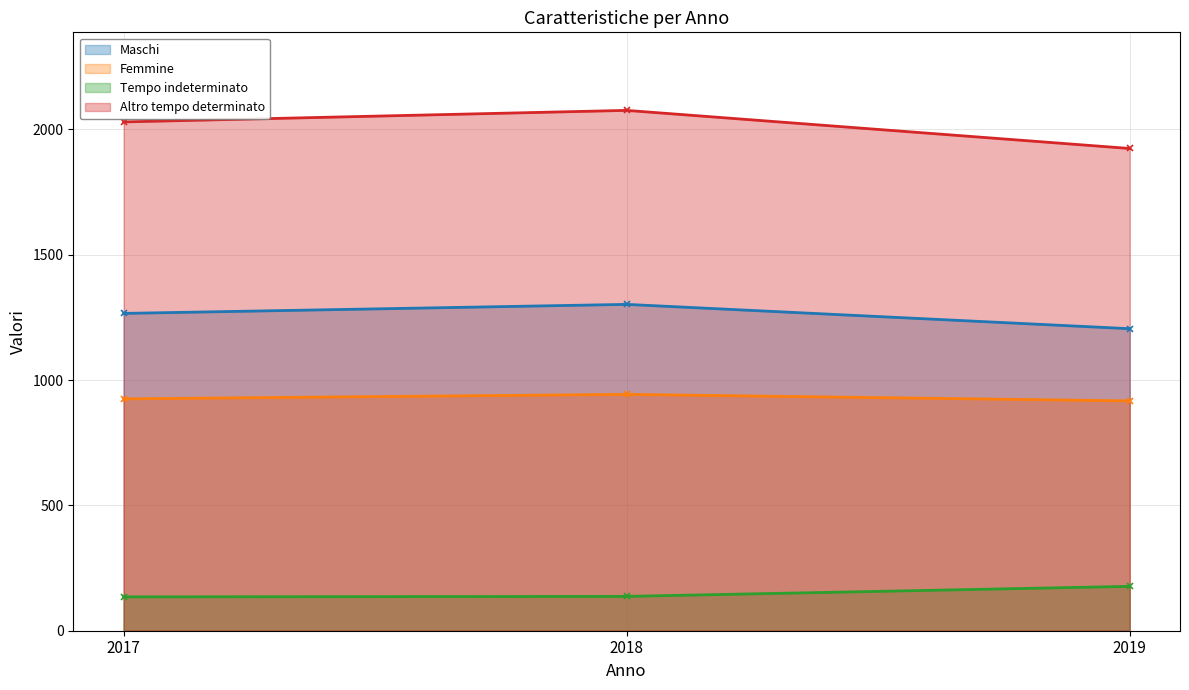

At how many categories does at least one series exceed 673?

3